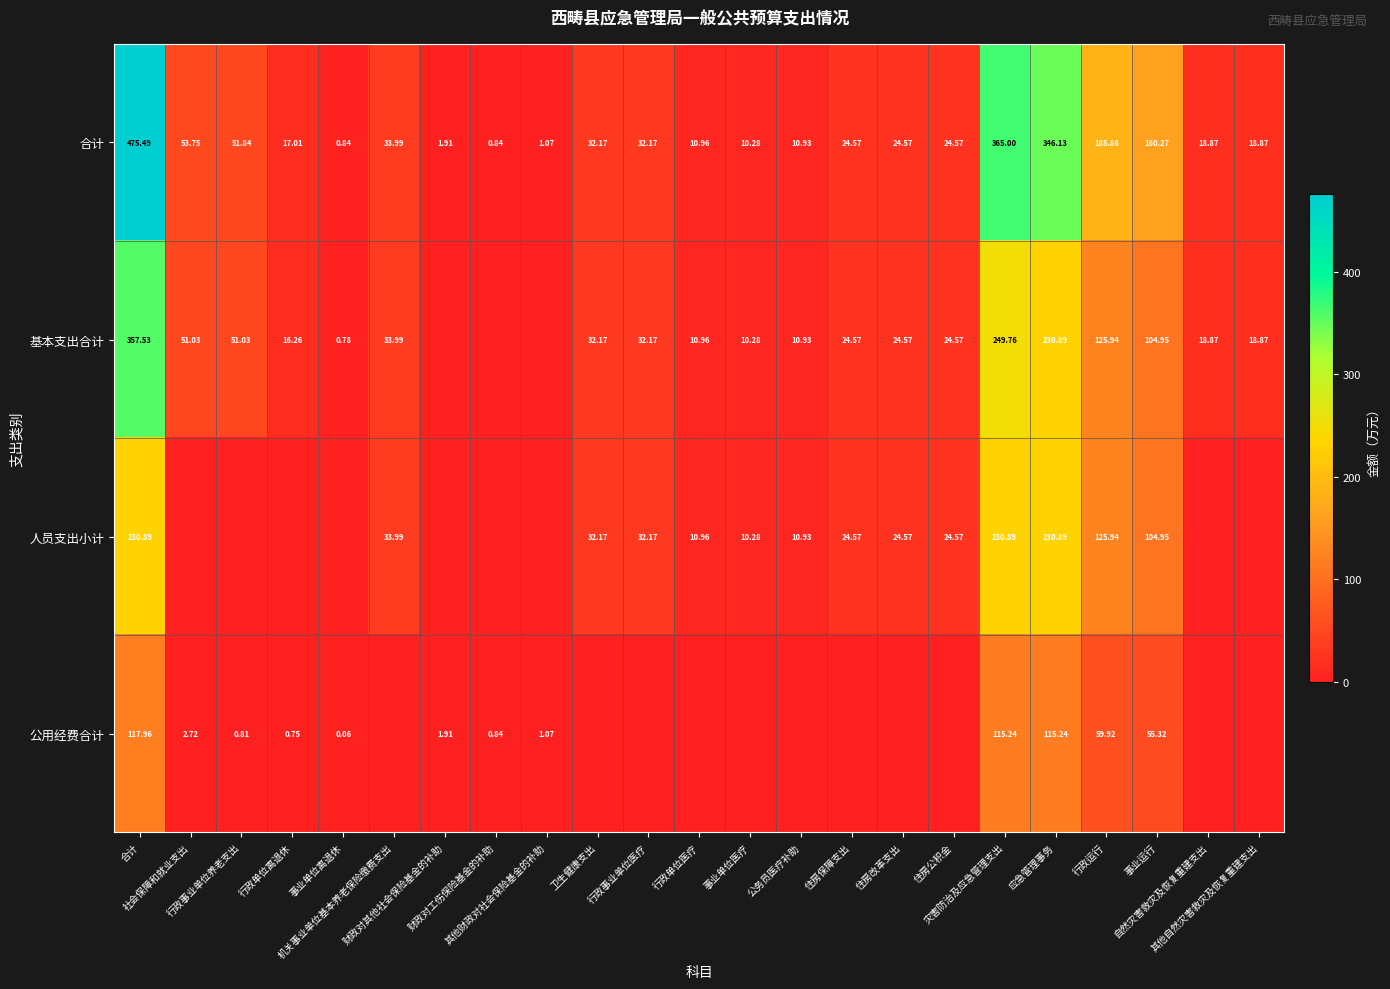

What is the highest value of the 基本支出合计 series?

357.5